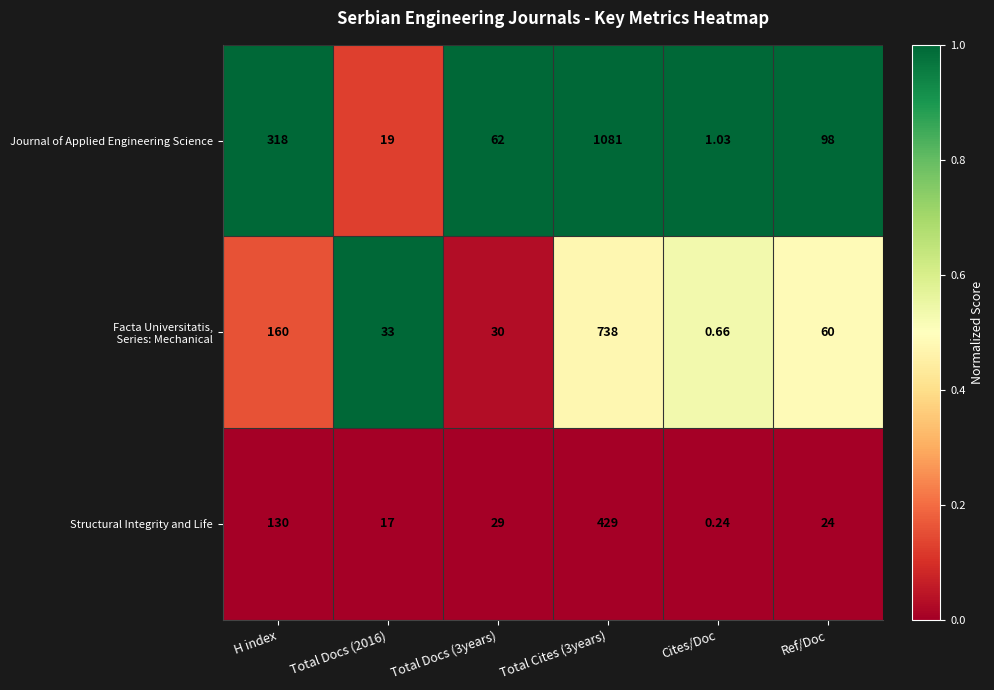

How many categories are shown in the chart?

6